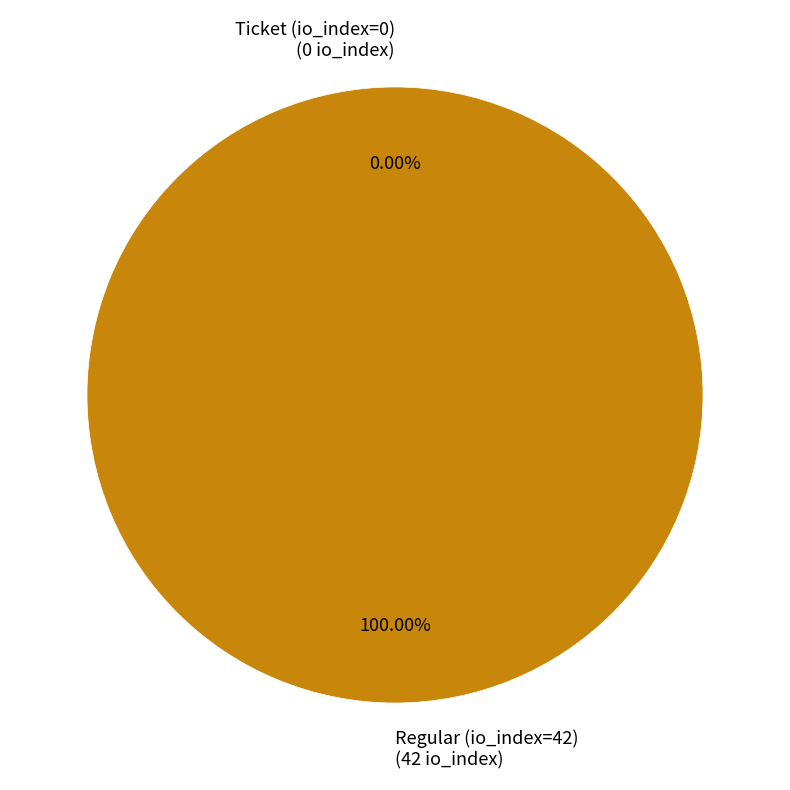

The Regular (io_index=42) slice represents 100% of the pie. True or false?

True